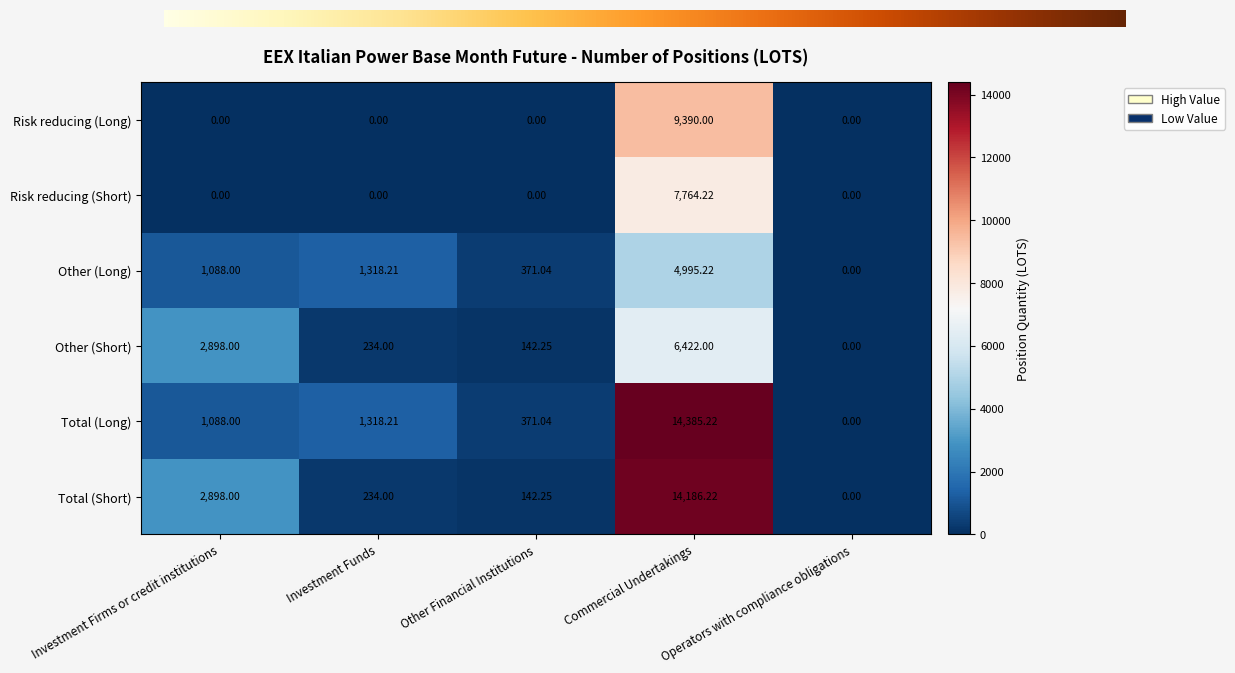

List the labels in order of Other (Long) value, smallest first.

Operators with compliance obligations, Other Financial Institutions, Investment Firms or credit institutions, Investment Funds, Commercial Undertakings